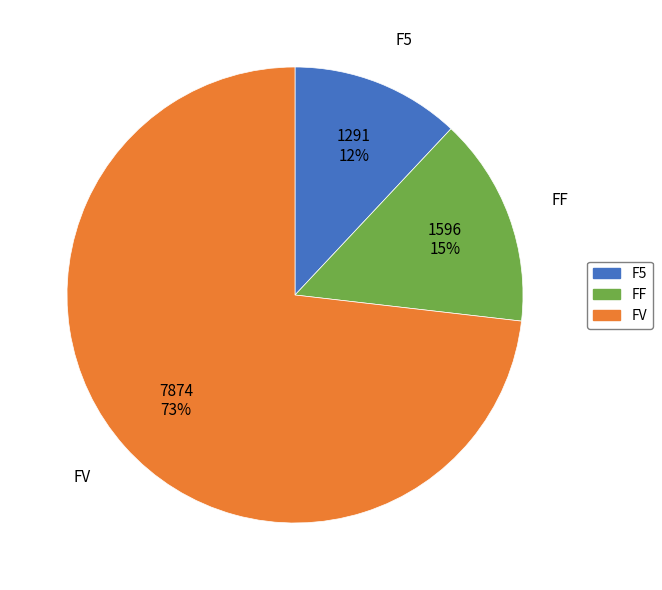

True or false: F5 accounts for 12% of the total.

True